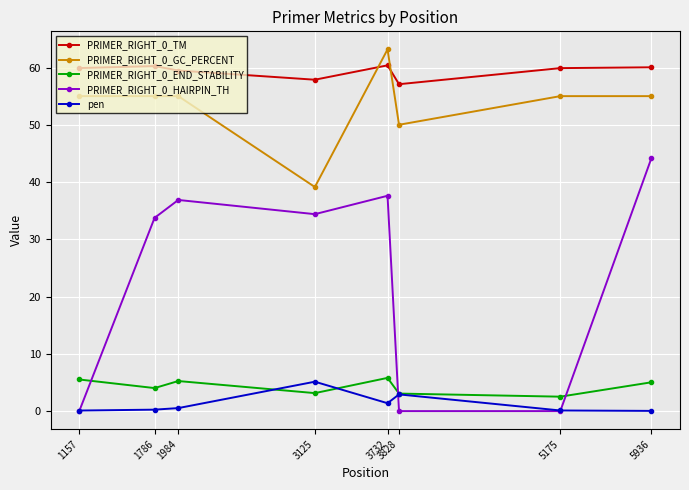

At how many categories does at least one series exceed 22?

8